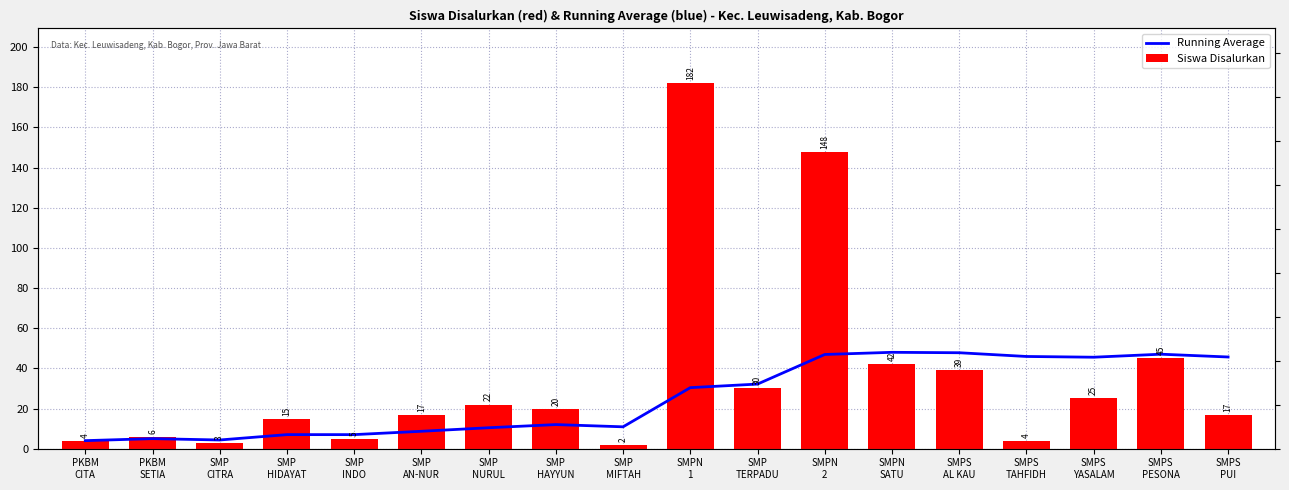

What position from the right is SMPS
TAHFIDH?

4